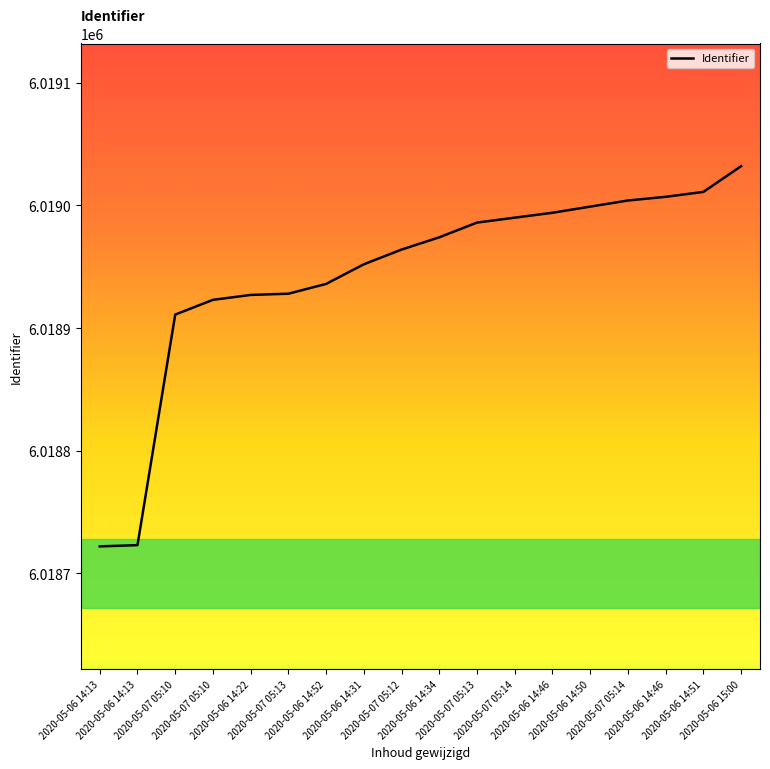

How many lines are shown in the chart?

1